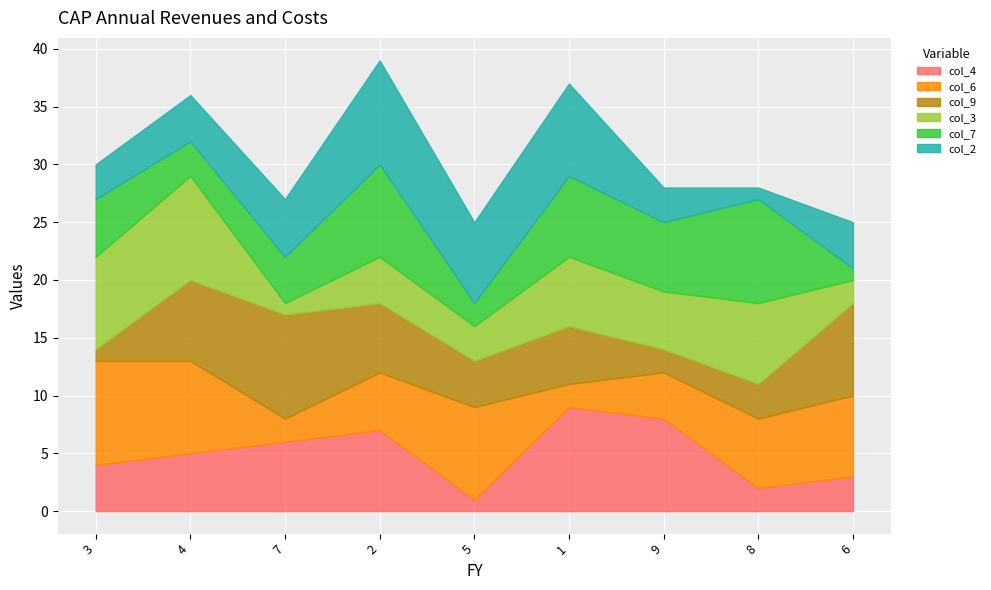

After their last crossing, which series has the higher values: col_9 or col_3?

col_9